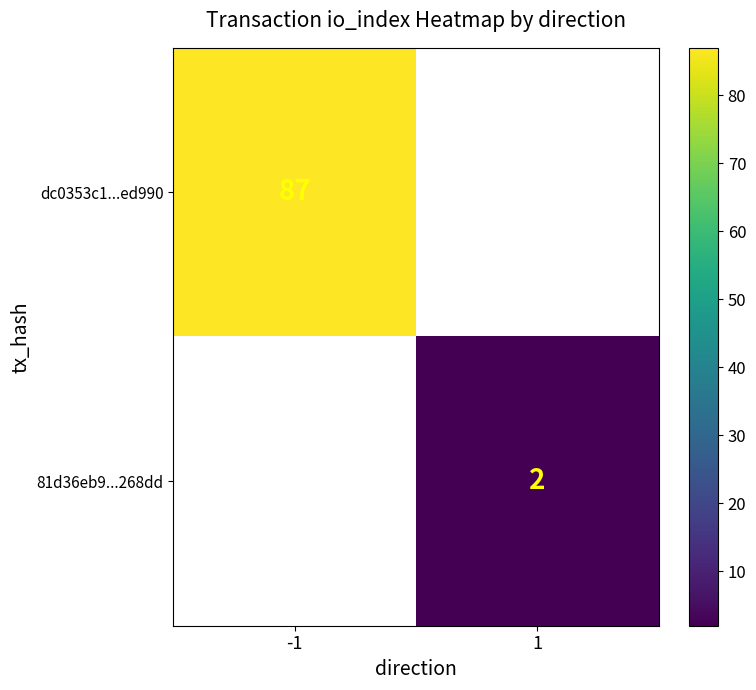

True or false: dc0353c1...ed990 has a value of 46 at -1.

False